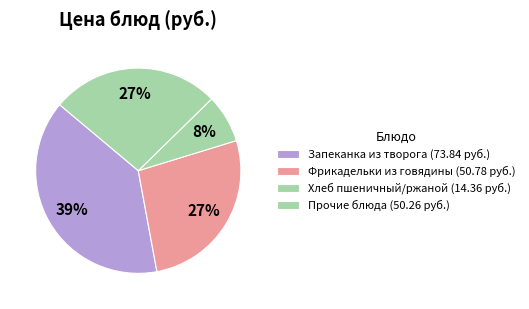

Is there any slice that represents more than half of the pie?

No